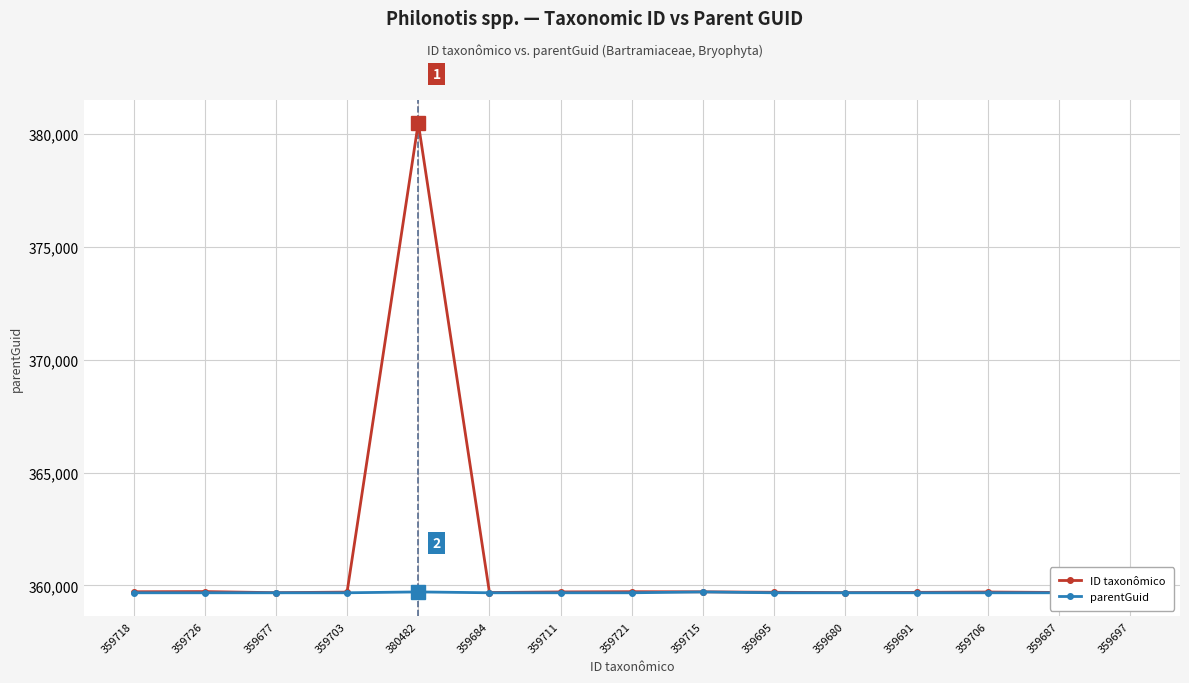

How many data points in parentGuid are above 359673?

2